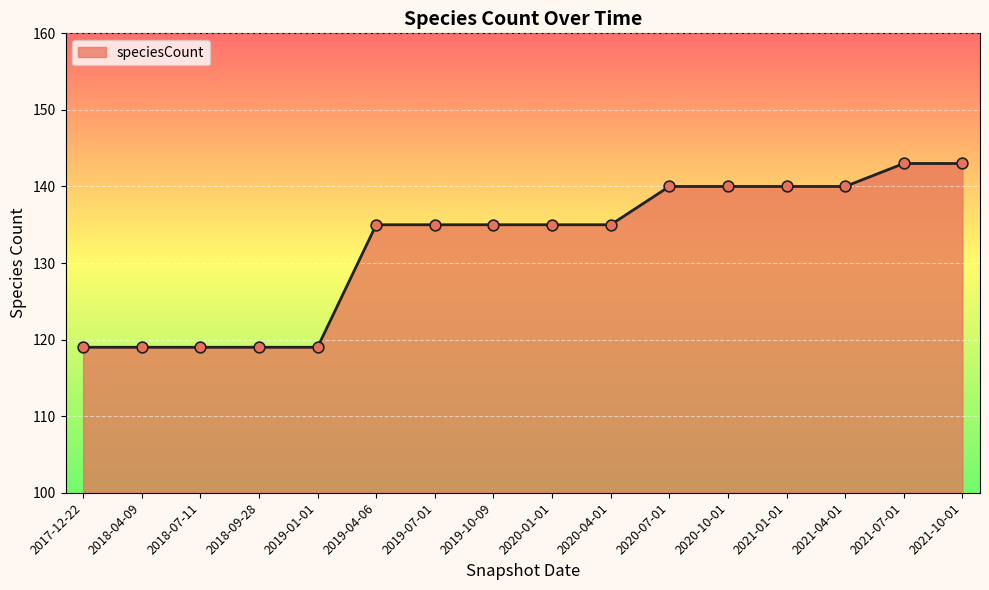

What is the change in value from 2019-01-01 to 2020-10-01?

+21